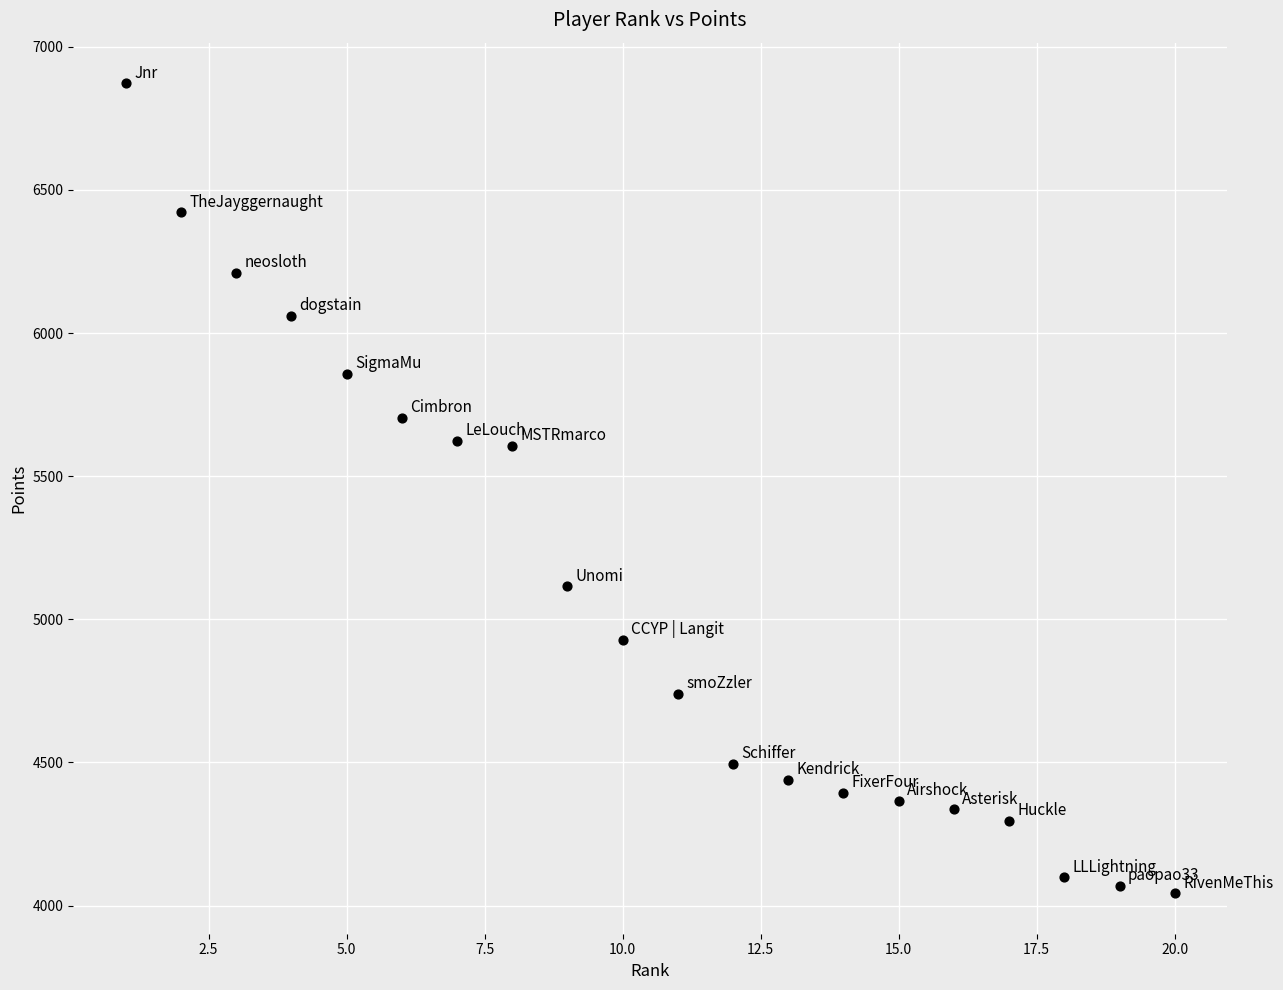

What is the range of Y values (max minus min)?

2830